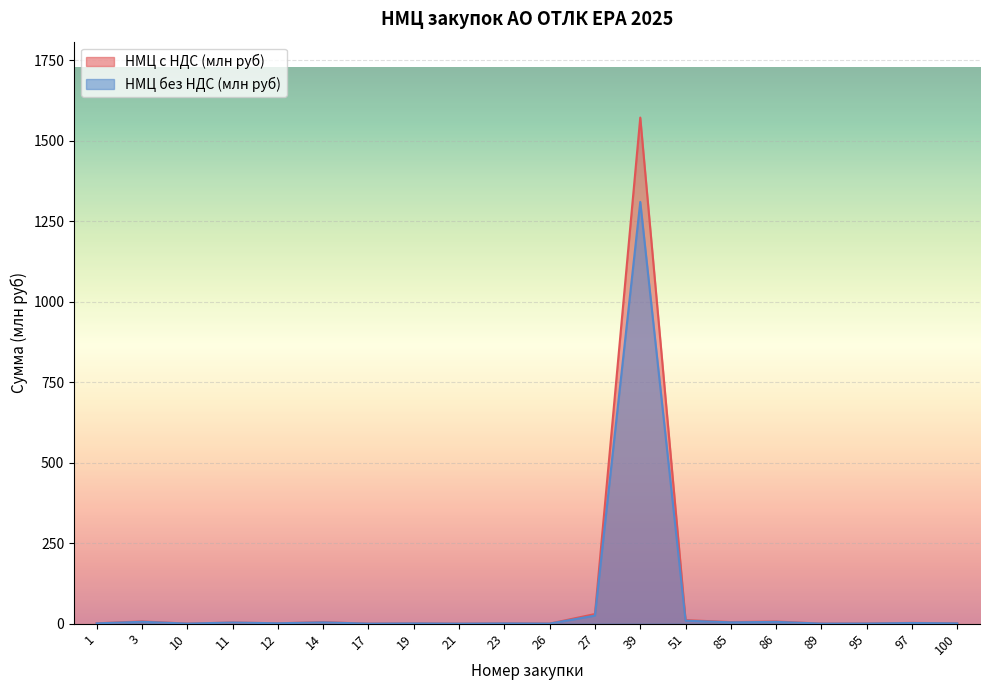

What is the average value of the НМЦ без НДС (млн руб) series?

68.8